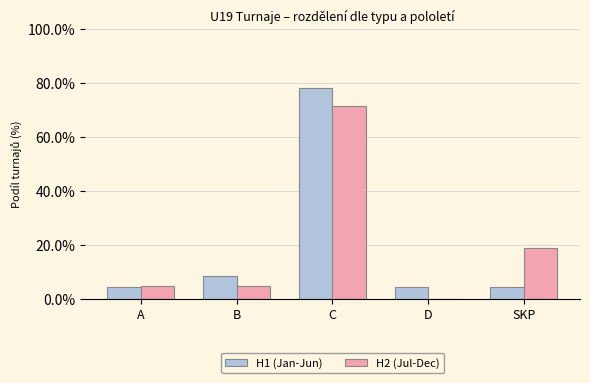

At which label does H1 (Jan-Jun) reach its peak?

C